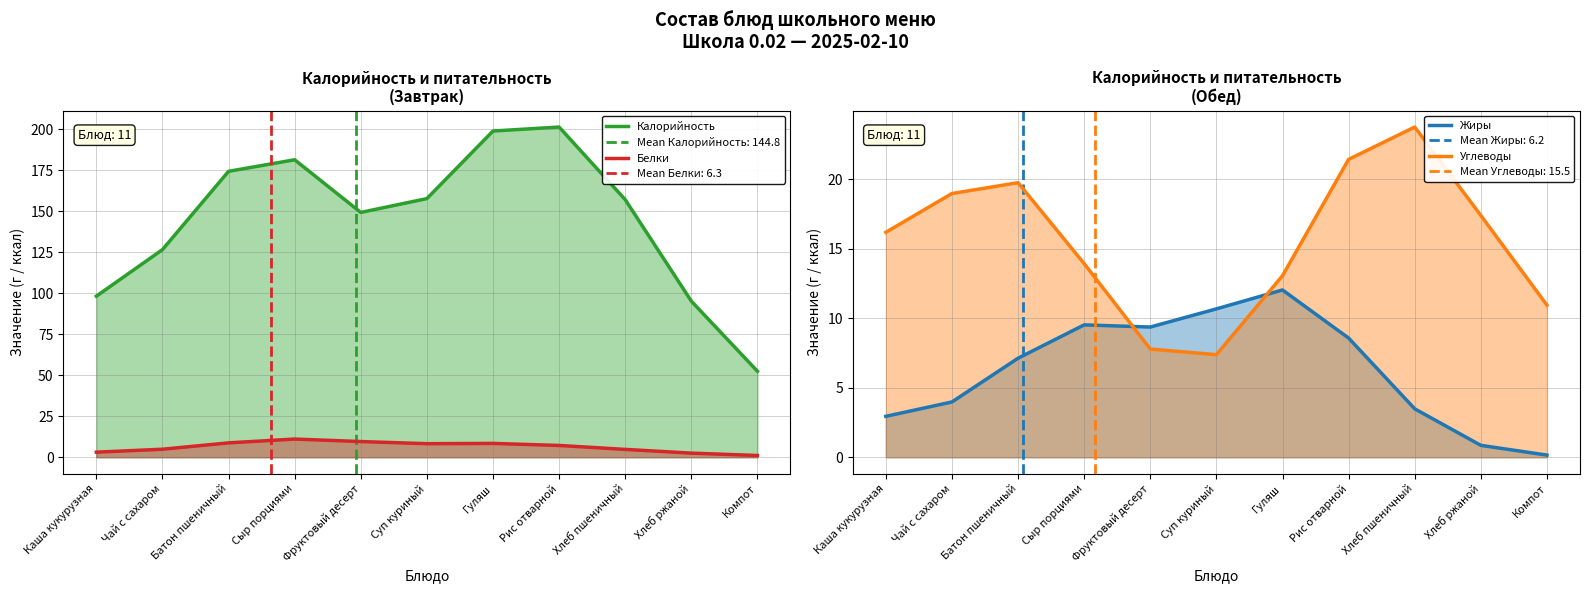

The value of Белки at Суп куриный is 3.2. True or false?

False